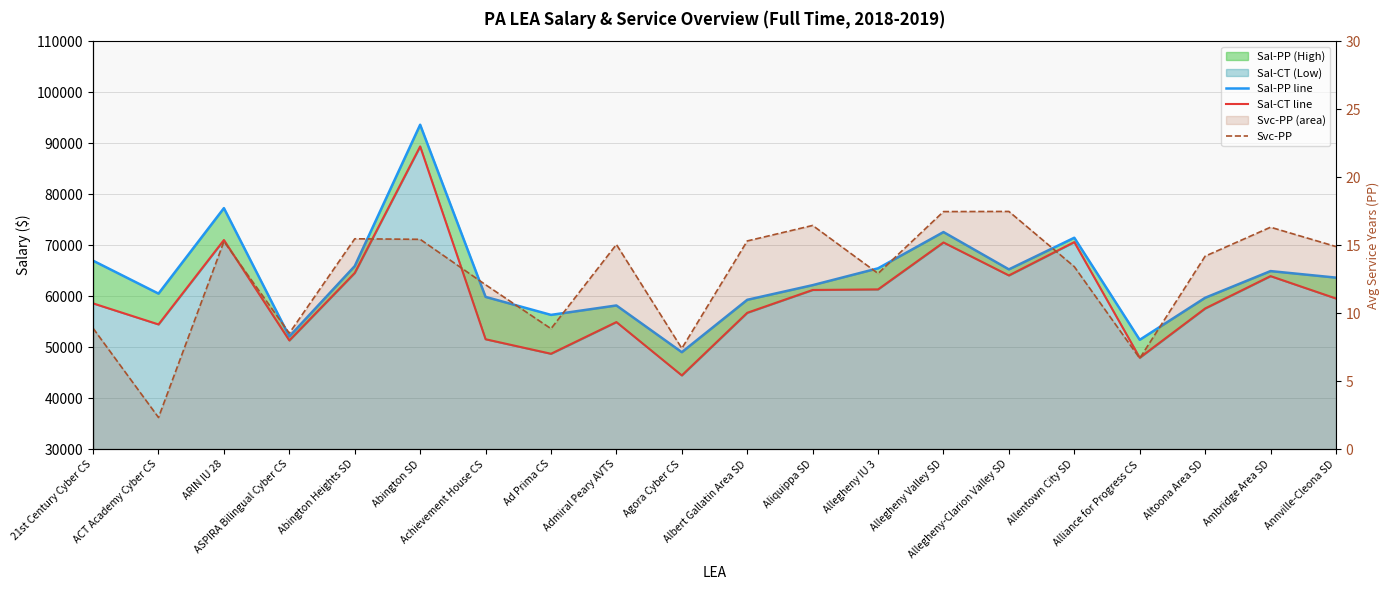

What value does the Sal-CT line series have at ACT Academy Cyber CS?

54461.2